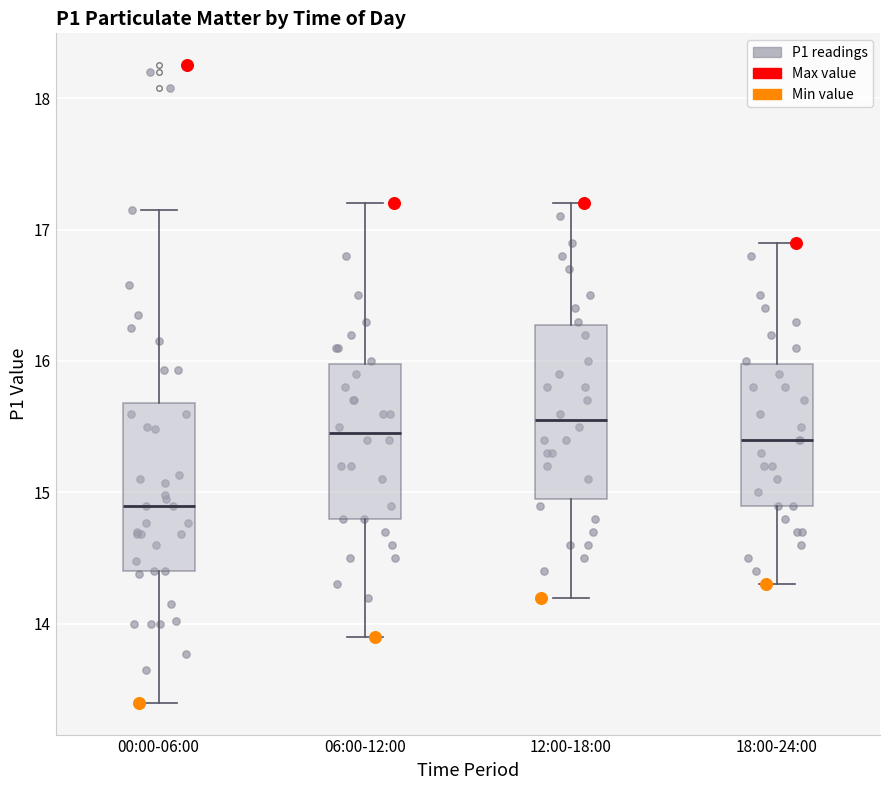

Reading left to right, read every box against the y-axis: the position of its median line, the range the box covers, and the ends of its whiskers. The values are not printed on the chart, so give them approximately, as read against the axis.

00:00-06:00: median 14.9, box 14.4 to 15.7, whiskers 13.4 to 17.2
06:00-12:00: median 15.5, box 14.8 to 16.0, whiskers 13.9 to 17.2
12:00-18:00: median 15.6, box 15.0 to 16.3, whiskers 14.2 to 17.2
18:00-24:00: median 15.4, box 14.9 to 16.0, whiskers 14.3 to 16.9